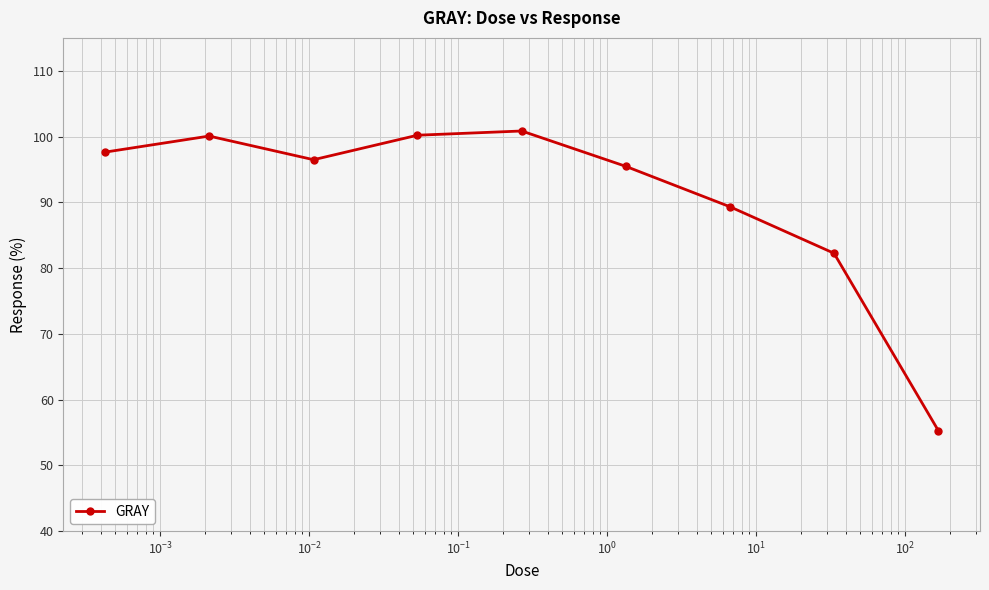

Does the chart display data point markers on the line(s)?

Yes